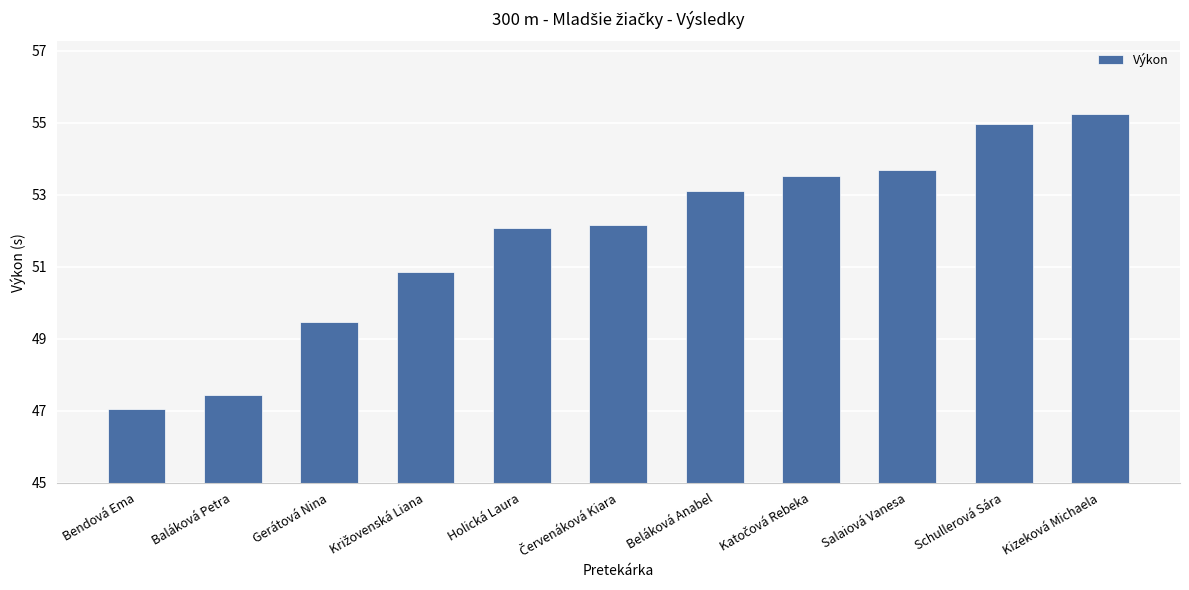

At which label does the data first exceed 52?

Holická Laura